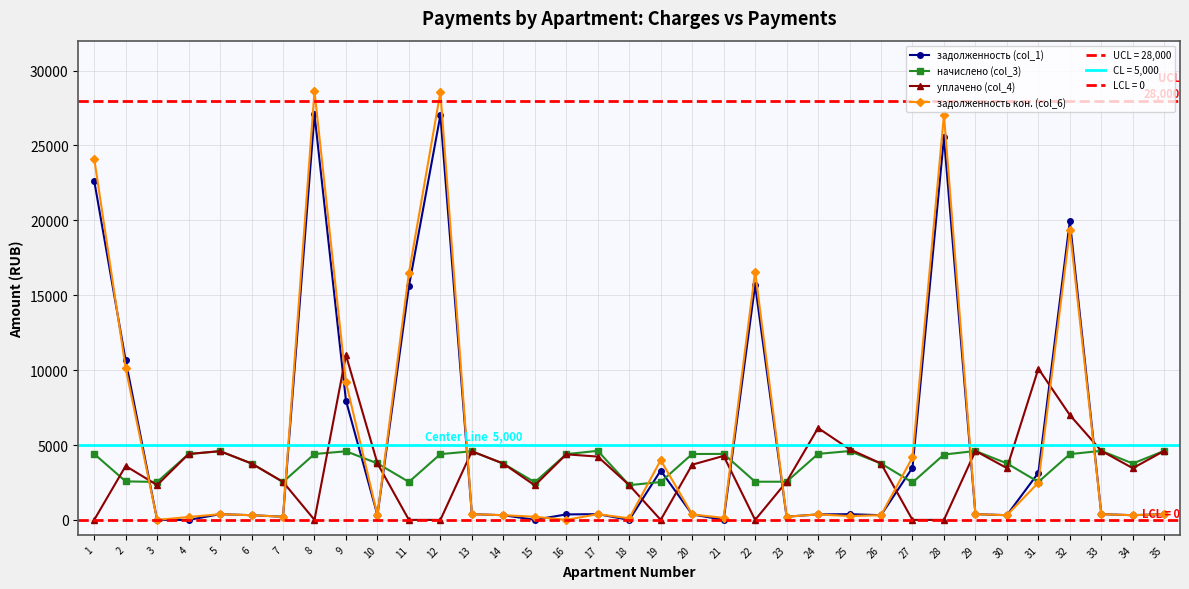

How many intersections are there between начислено (col_3) and уплачено (col_4)?

4